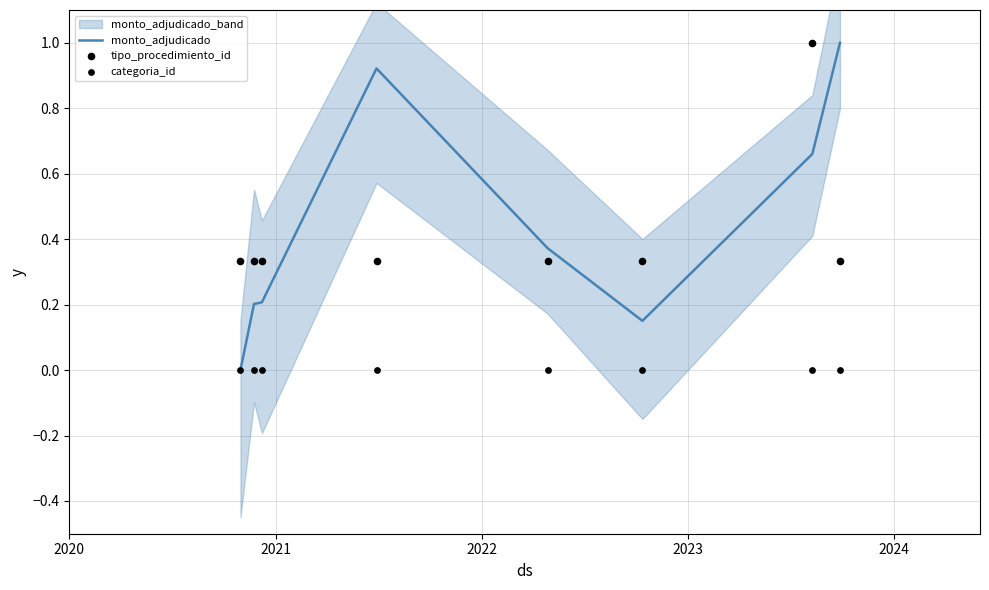

At how many categories does at least one series exceed 0?

8